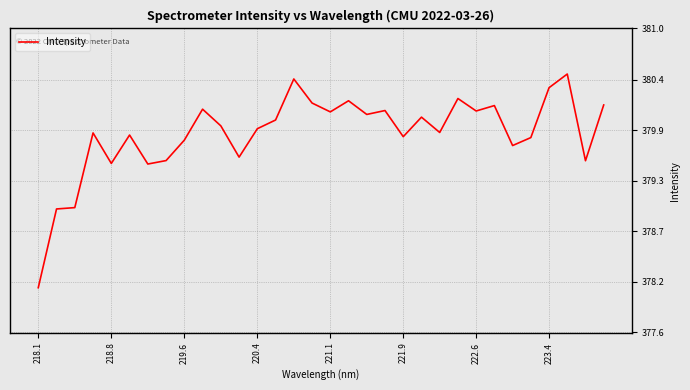

Reading right to left, what are all the values shown in this chart?

380.1	379.5	380.5	380.3	379.8	379.7	380.1	380.1	380.2	379.8	380.0	379.8	380.1	380.0	380.2	380.1	380.2	380.4	380.0	379.9	379.6	379.9	380.1	379.7	379.5	379.5	379.8	379.5	379.8	379.0	379.0	378.1